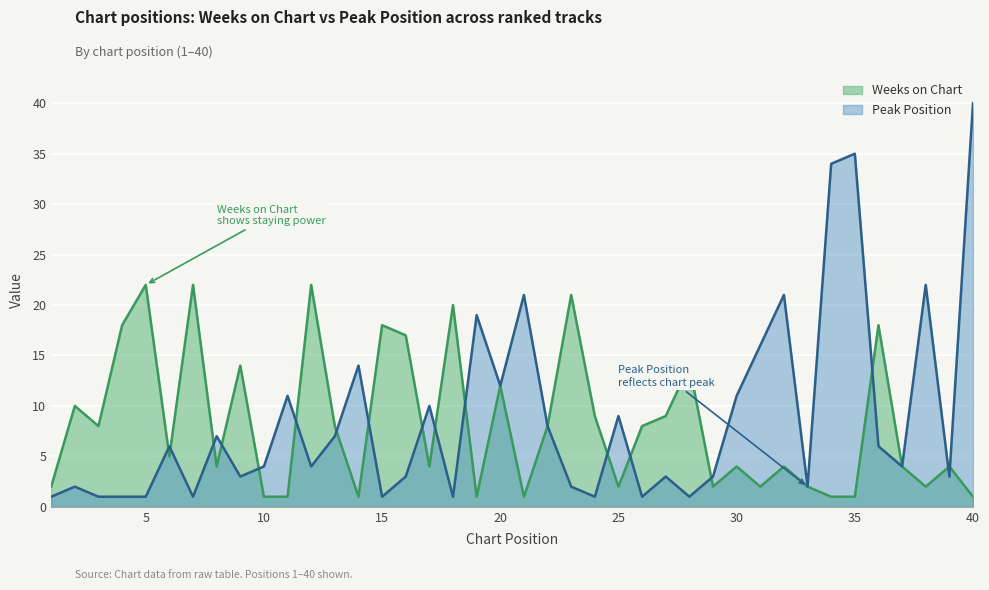

Which series has the widest spread of values?

Peak Position